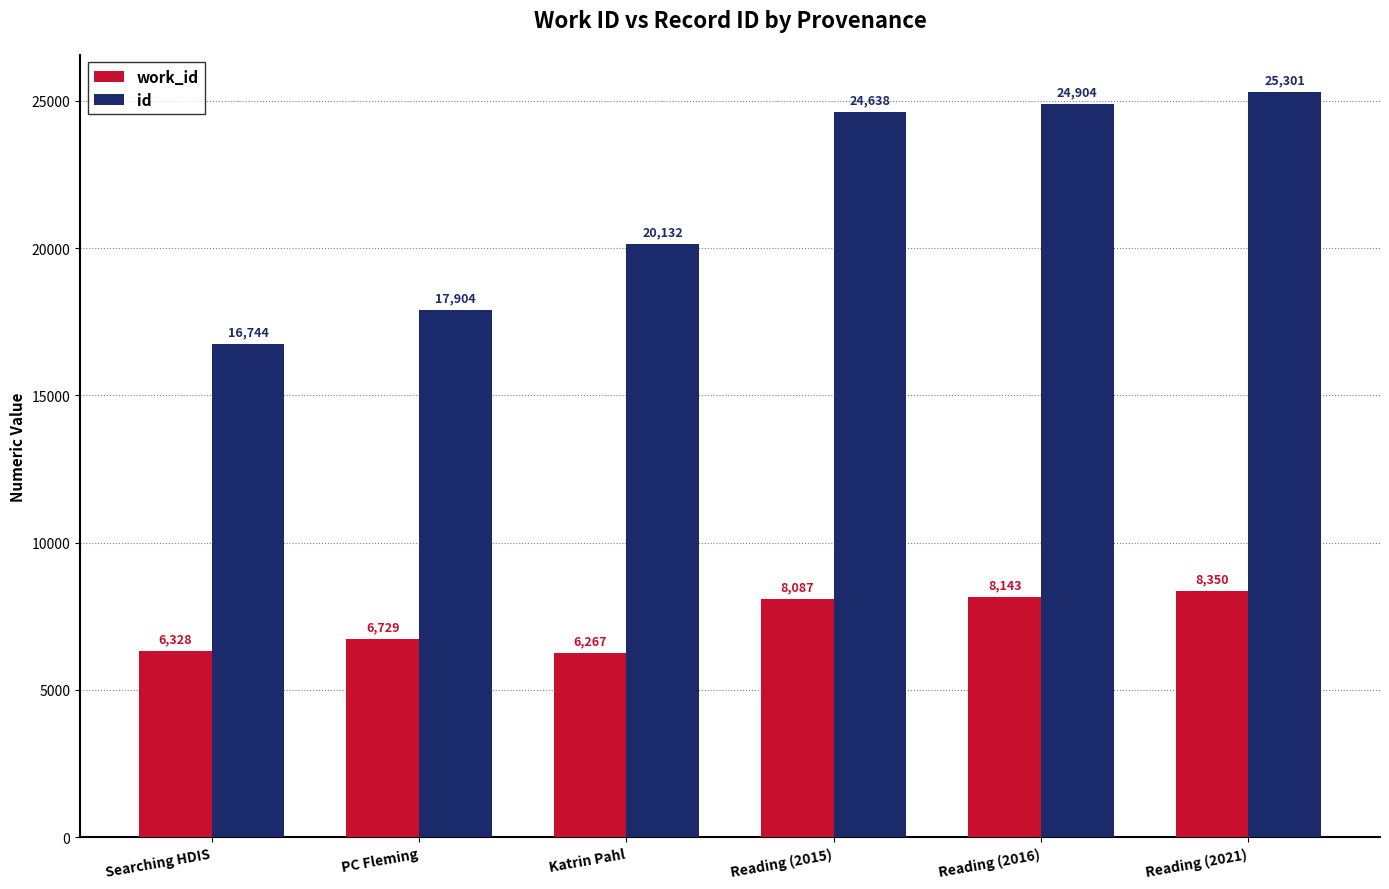

Does the chart contain any negative values?

No